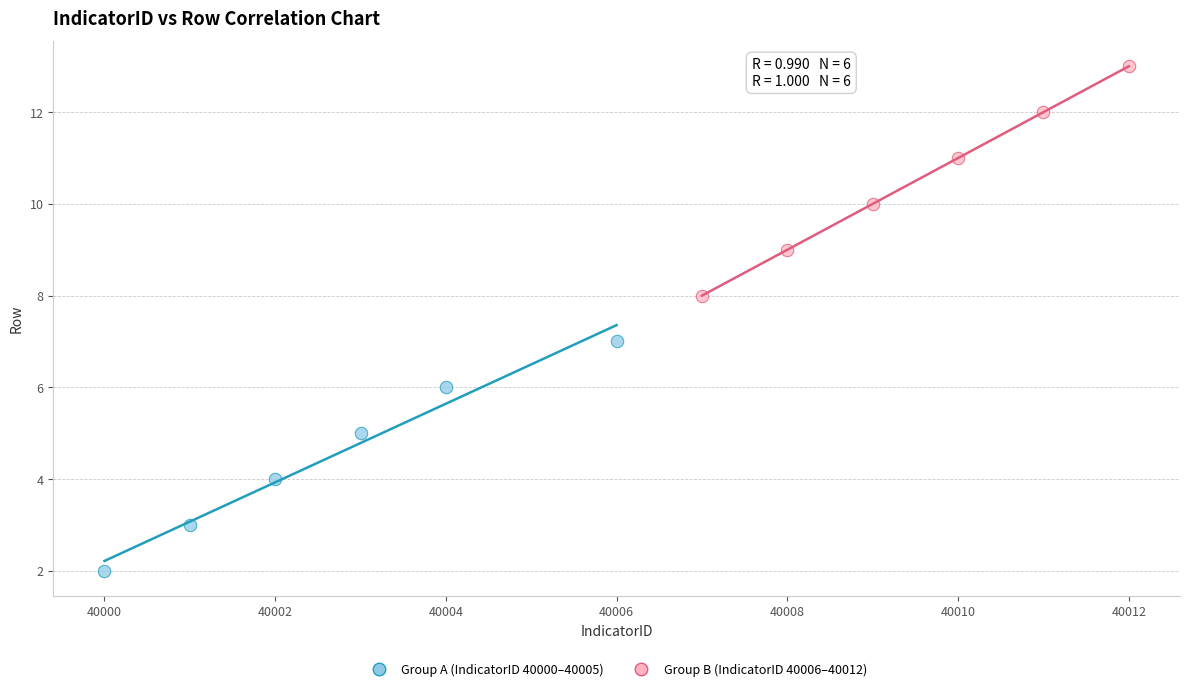

Which series reaches the minimum Y coordinate?

Group A (IndicatorID 40000–40005)